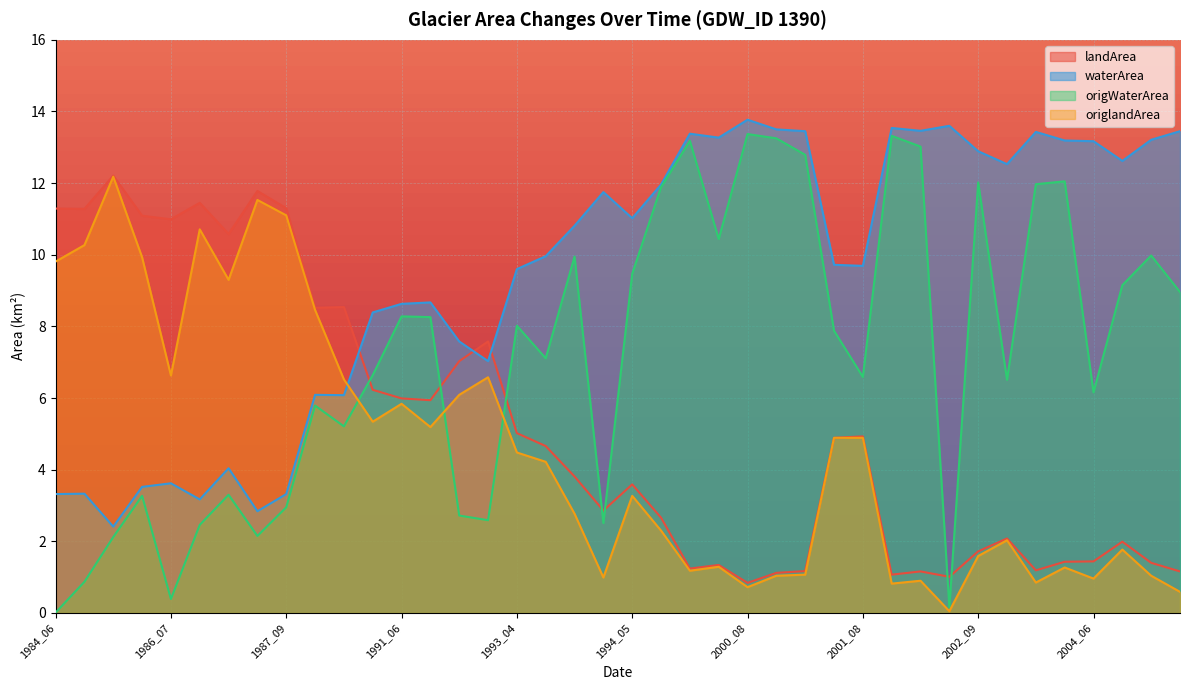

What is the difference between the highest and lowest values at 1991_08?

4.9